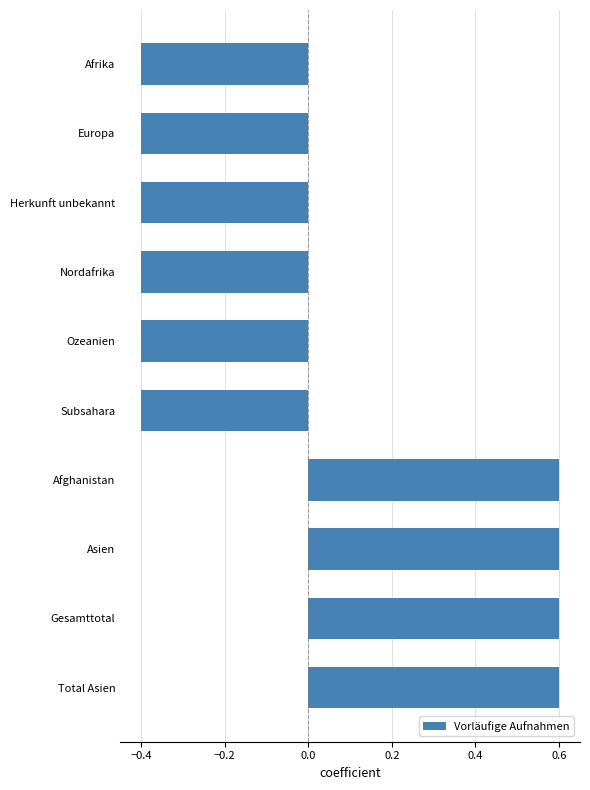

What is the greatest value displayed?

0.6